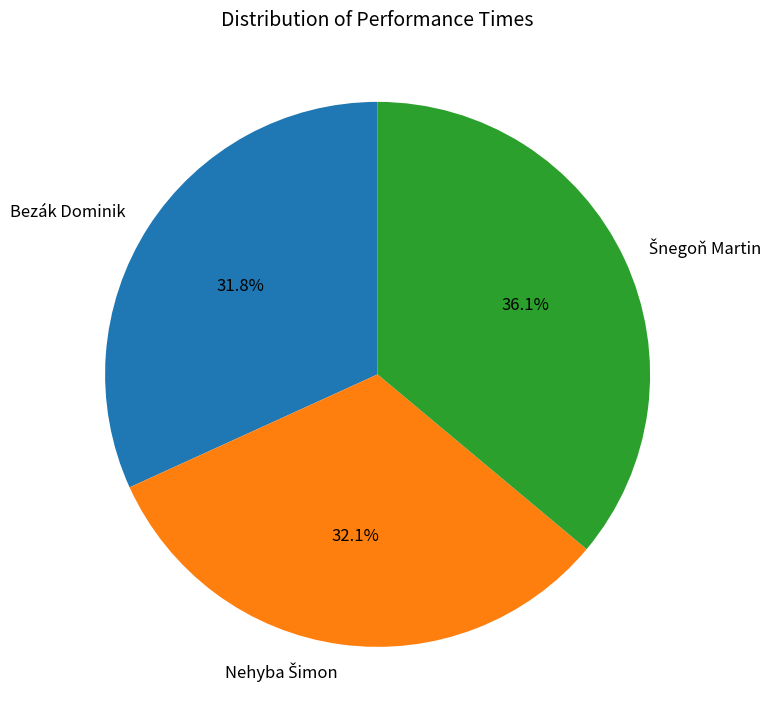

How many slices are in this pie chart?

3